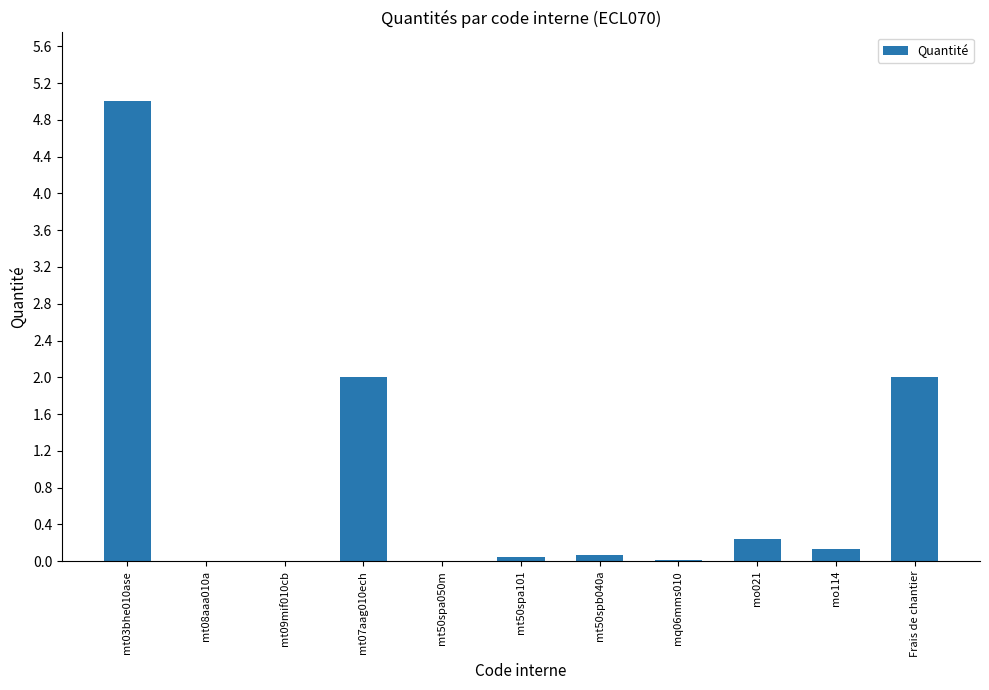

What is the greatest value displayed?

5.0